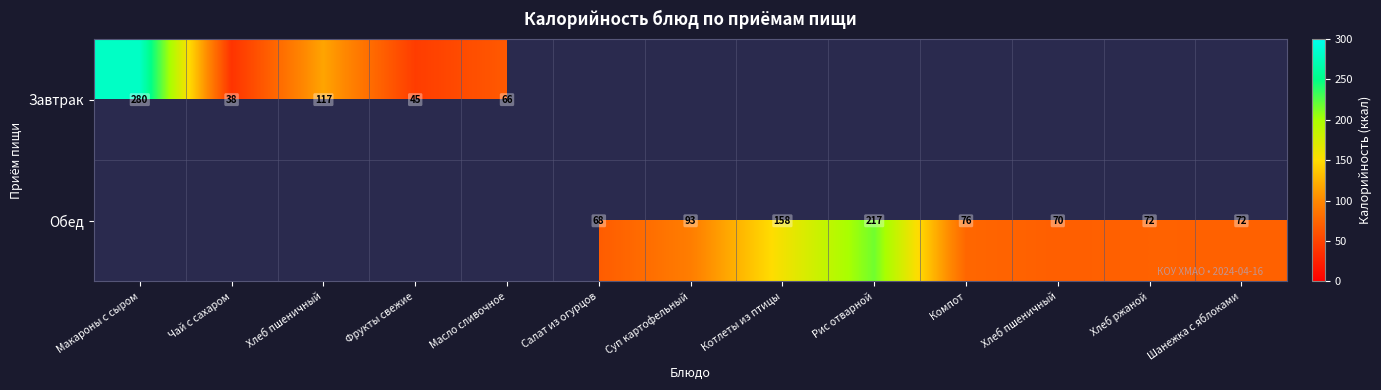

The Обед series shows 75.6 at Компот. True or false?

True